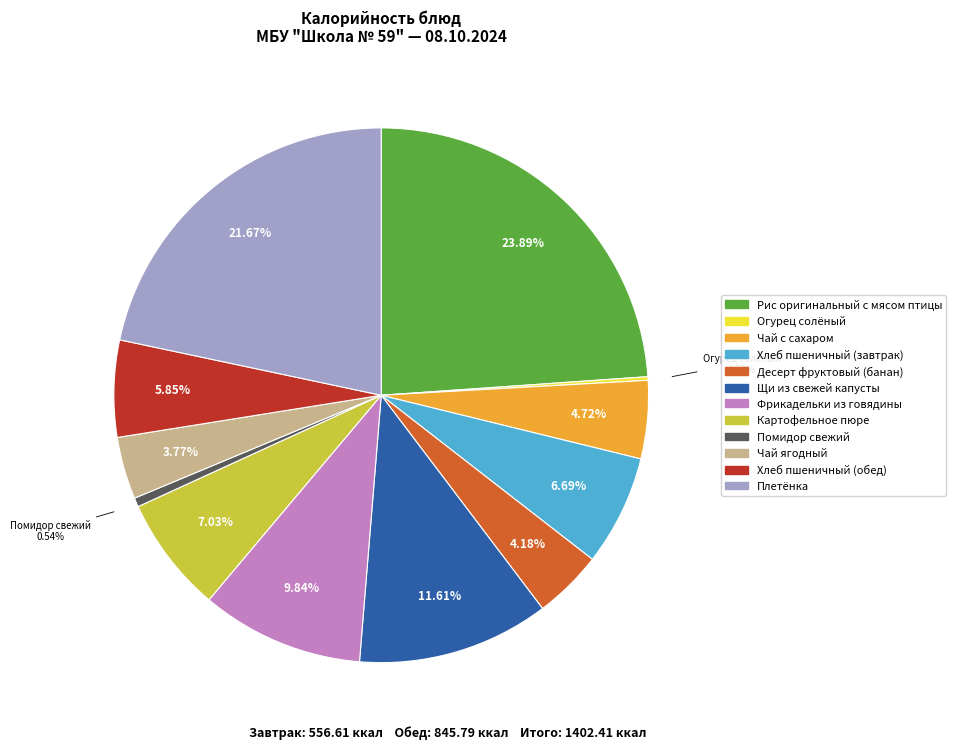

Which category has the biggest portion of the pie?

Рис оригинальный с мясом птицы